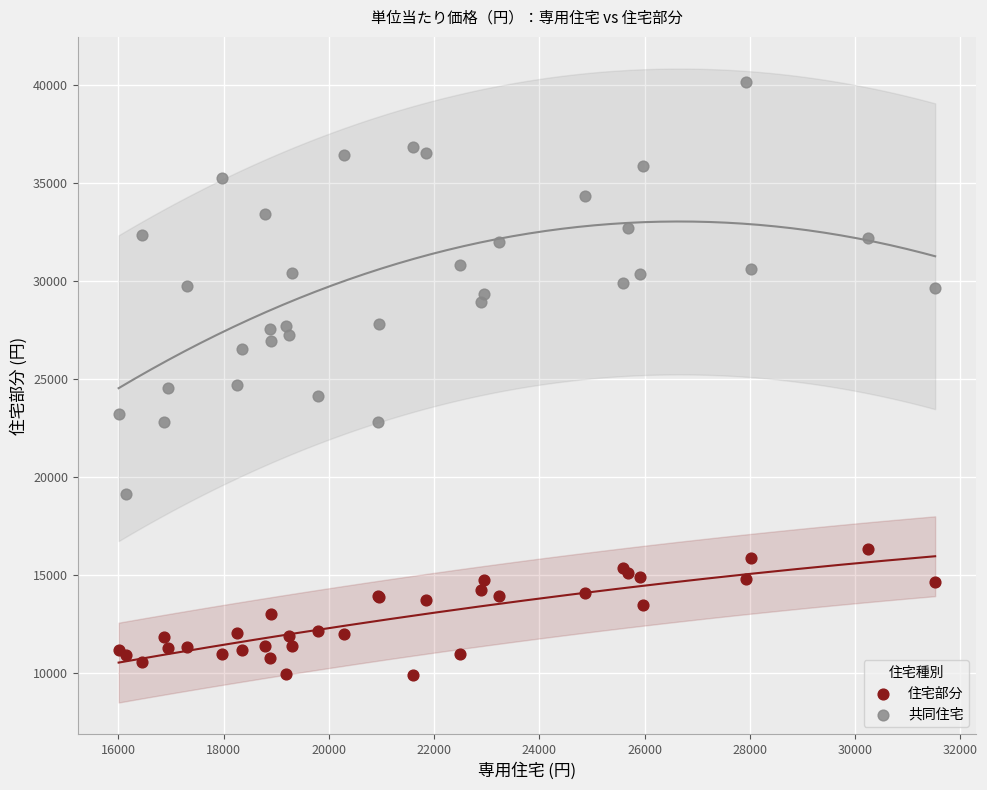

Which series has the widest spread of Y values?

共同住宅